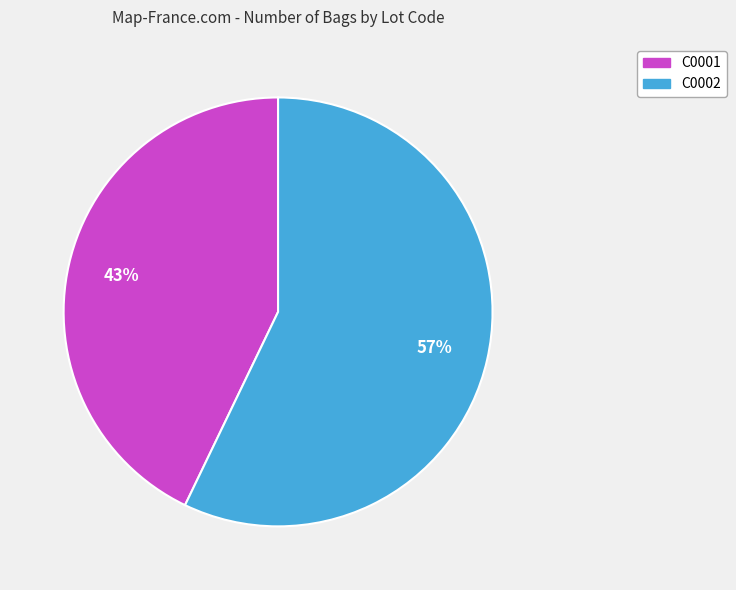

Does C0001 account for over 50% of the chart?

No